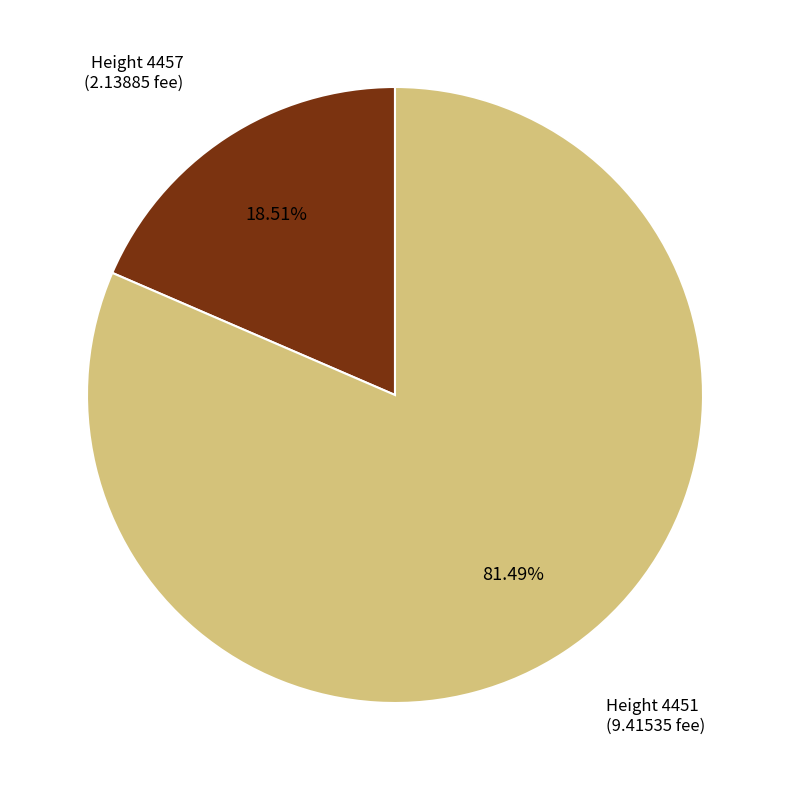

Rank the categories by value from lowest to highest.

Height 4457, Height 4451